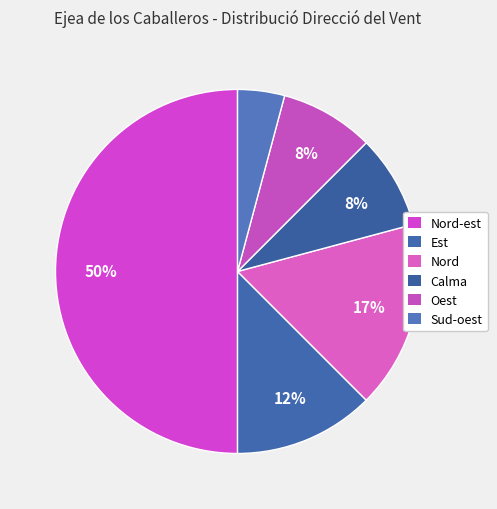

Count the number of slices in the pie.

6